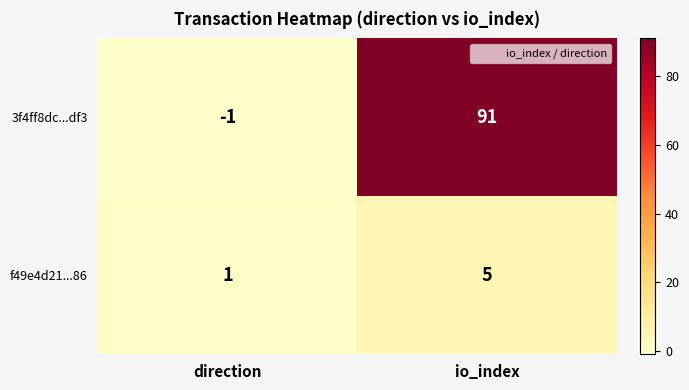

Is the value of f49e4d21...86 at io_index greater than the value of 3f4ff8dc...df3 at direction?

Yes